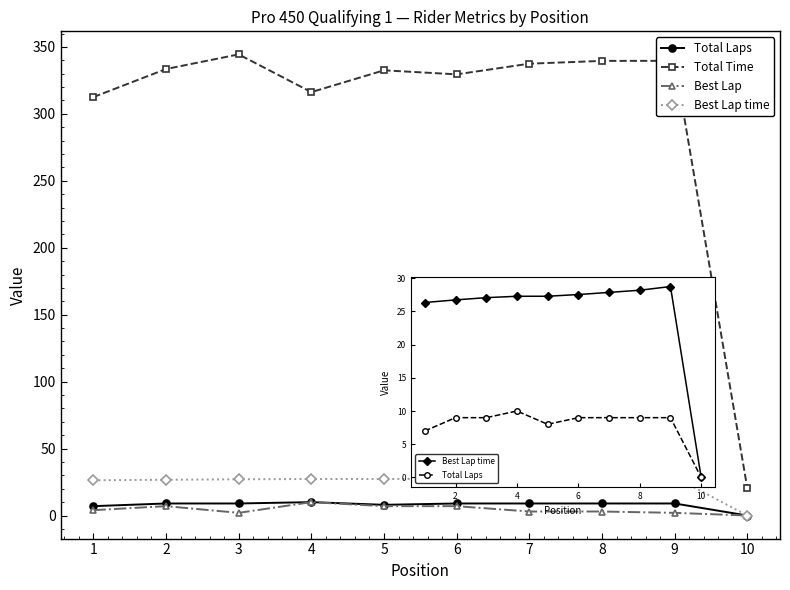

What is the approximate value of Best Lap at 5?

7.0